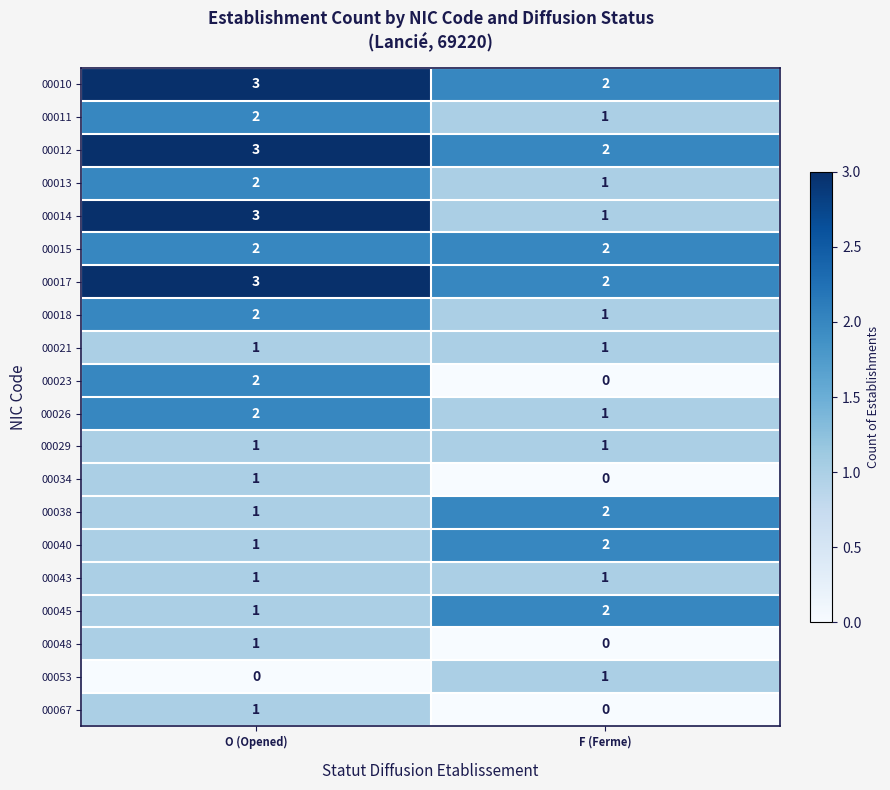

Rank the categories by 00053 value from highest to lowest.

F (Ferme), O (Opened)